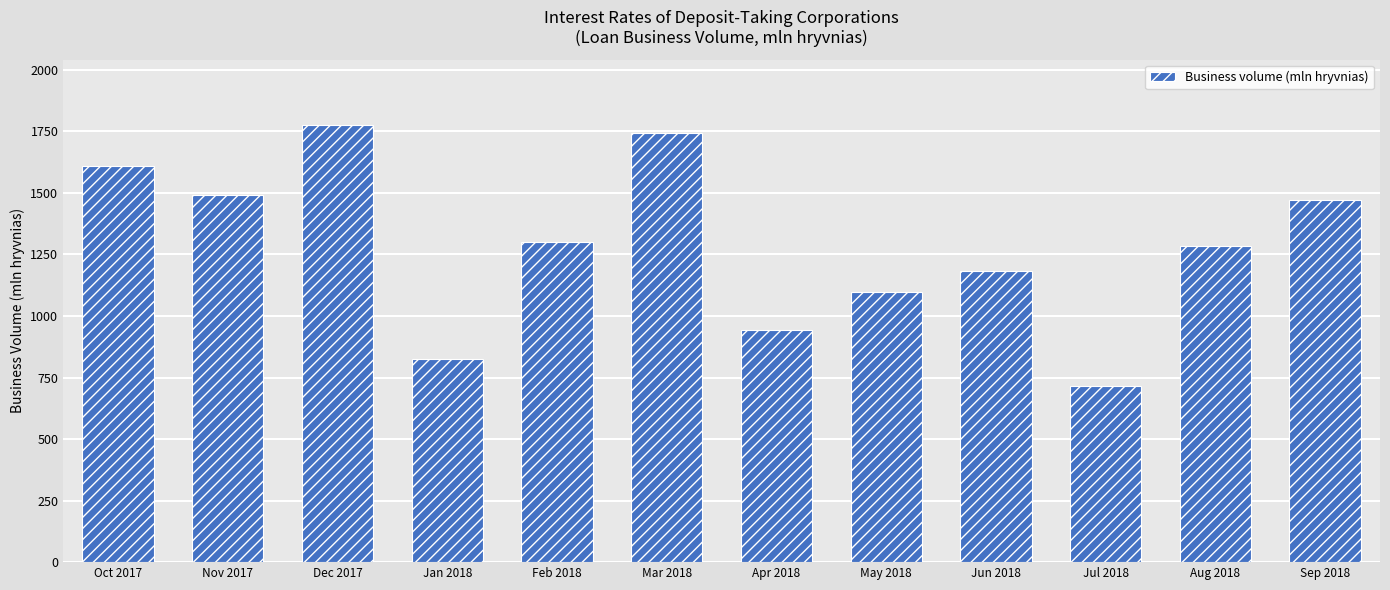

What is the greatest value displayed?

1775.7